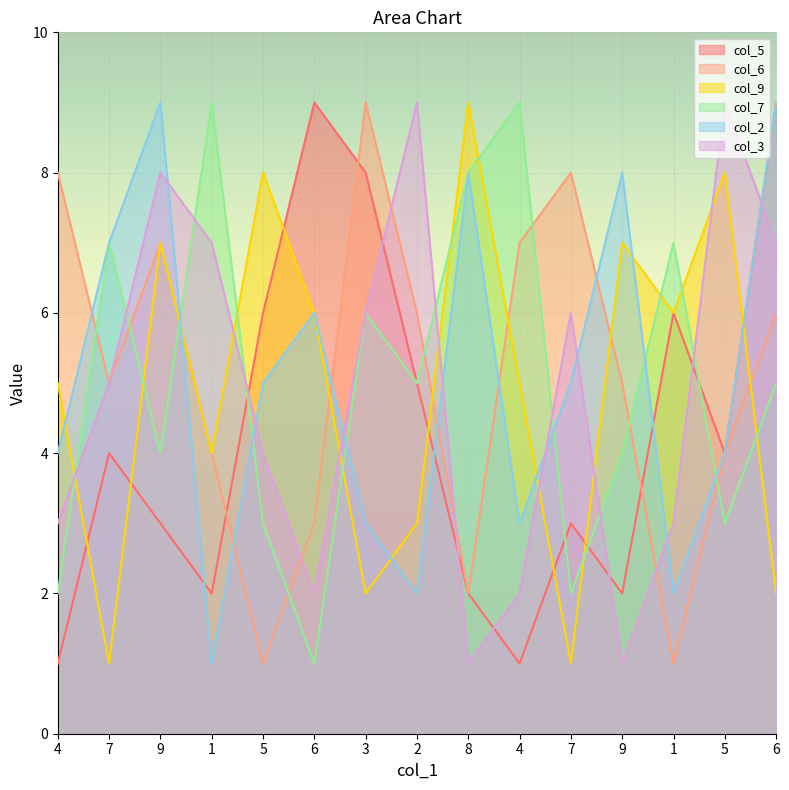

List the series in order of their peak value, lowest first.

col_5, col_6, col_9, col_7, col_2, col_3